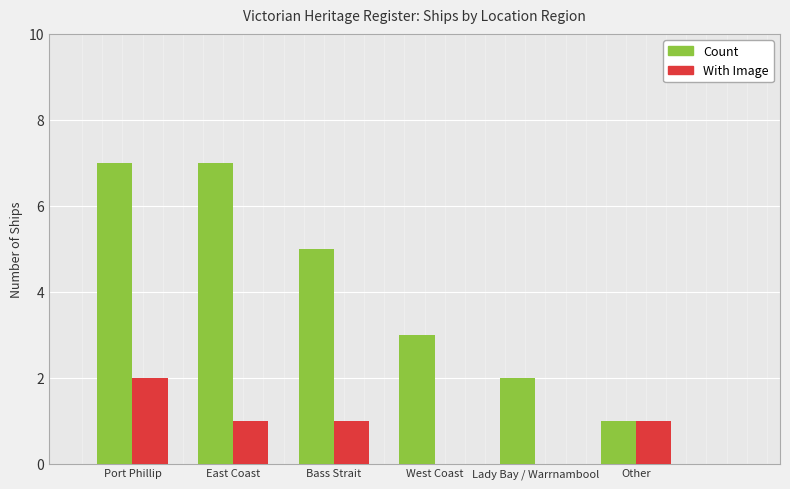

Is it true that Count equals 9 at Bass Strait?

False